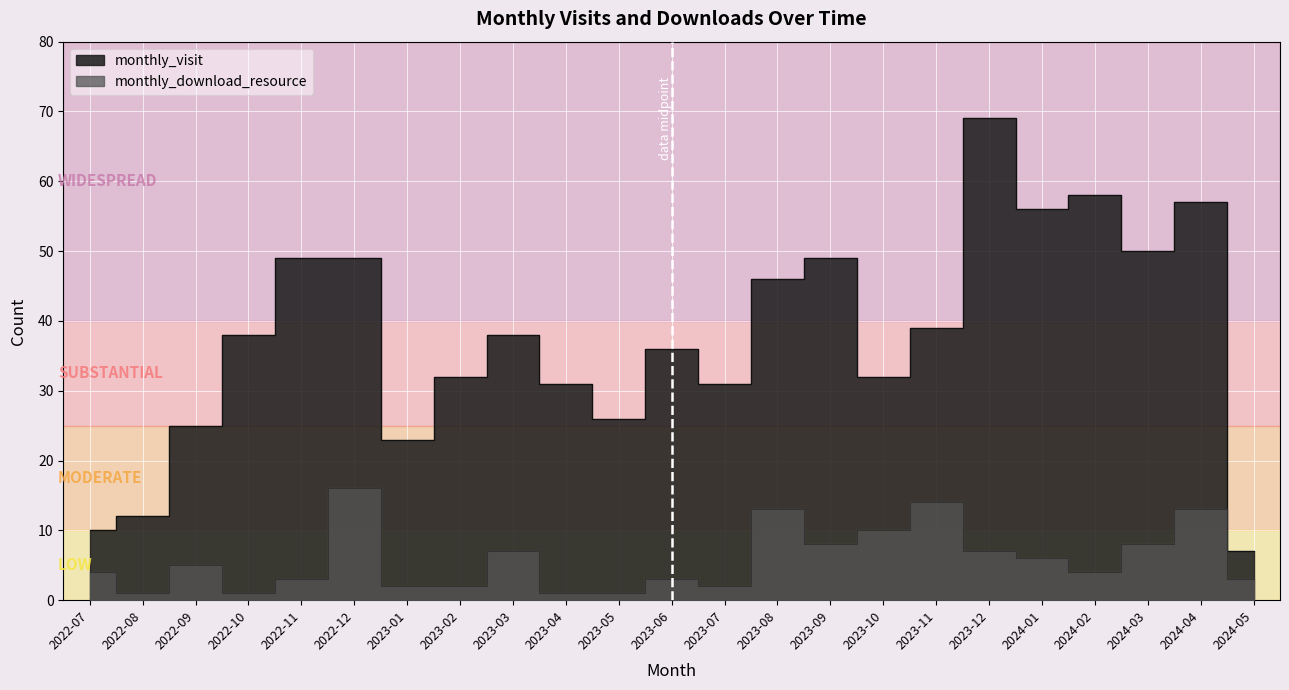

What are all the series names shown in the legend?

monthly_visit, monthly_download_resource